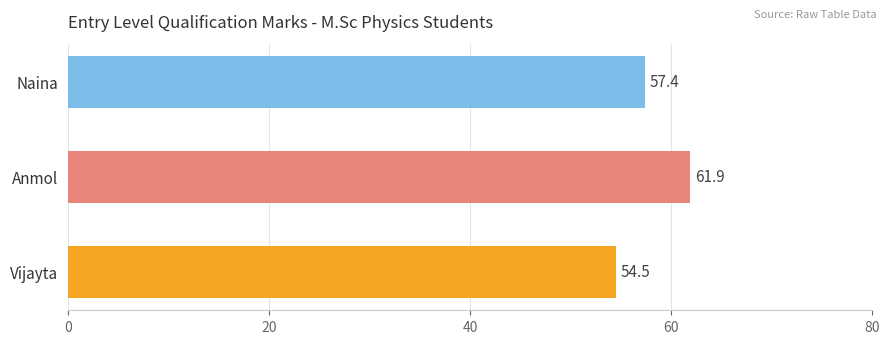

List the labels in order of value, smallest first.

Vijayta, Naina, Anmol